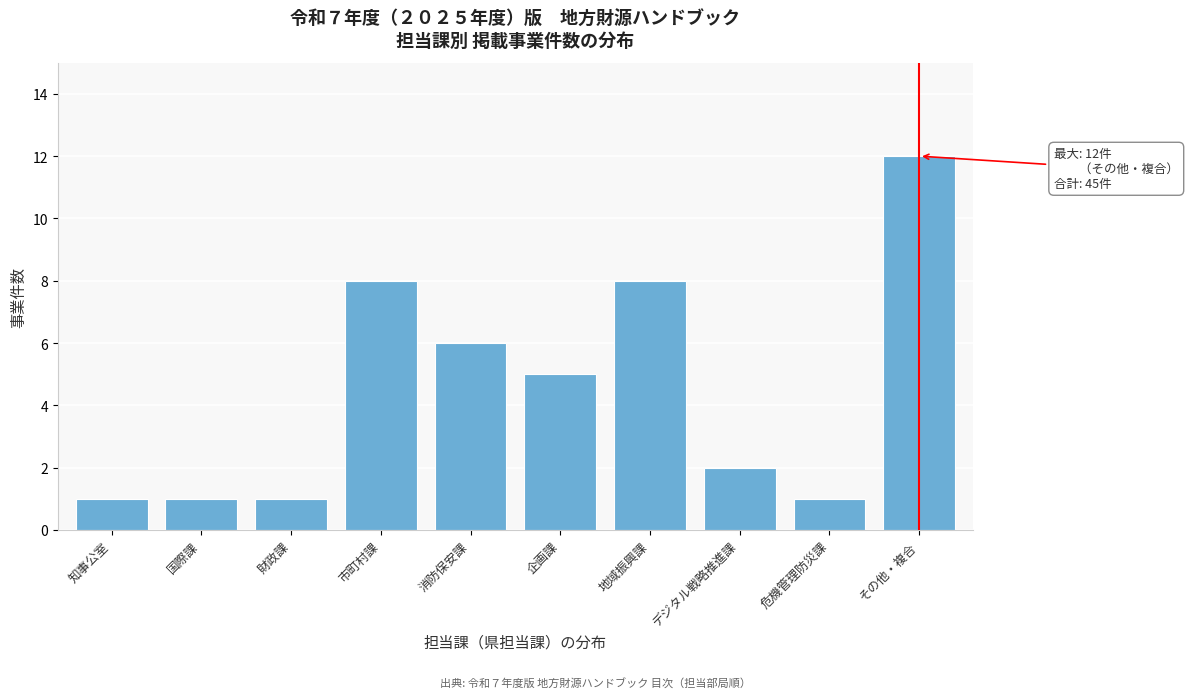

Reading left to right, transcribe all the data shown in this chart.

1	1	1	8	6	5	8	2	1	12